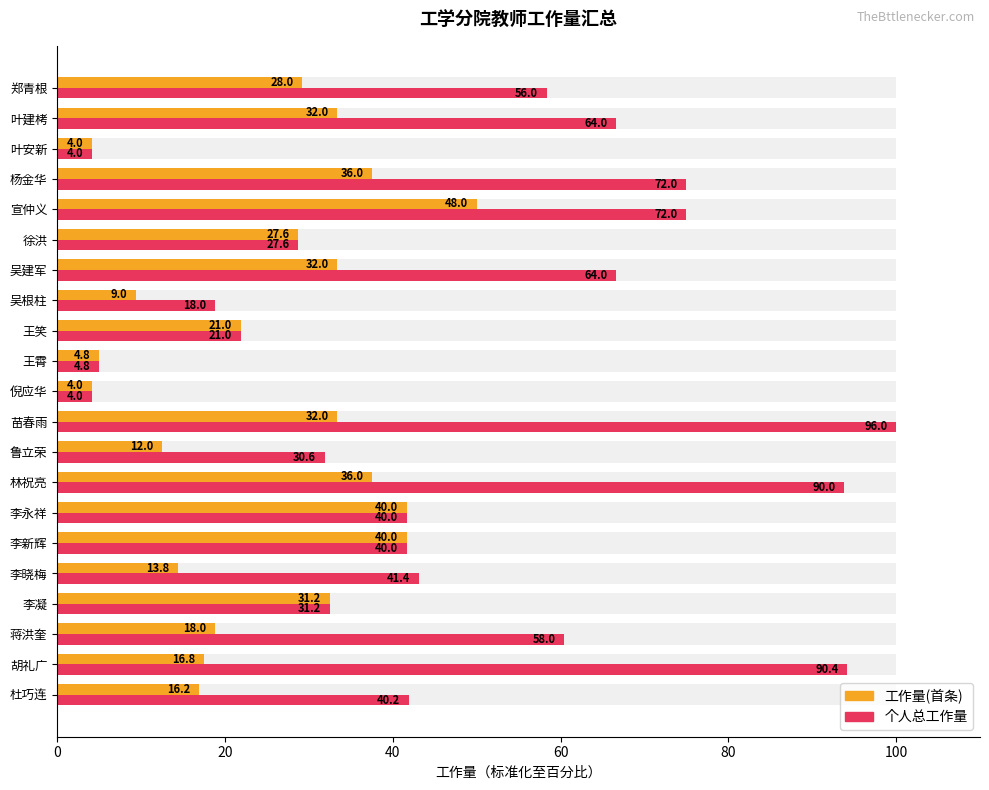

True or false: 工作量(首条) has a value of 50.8 at 郑青根.

False